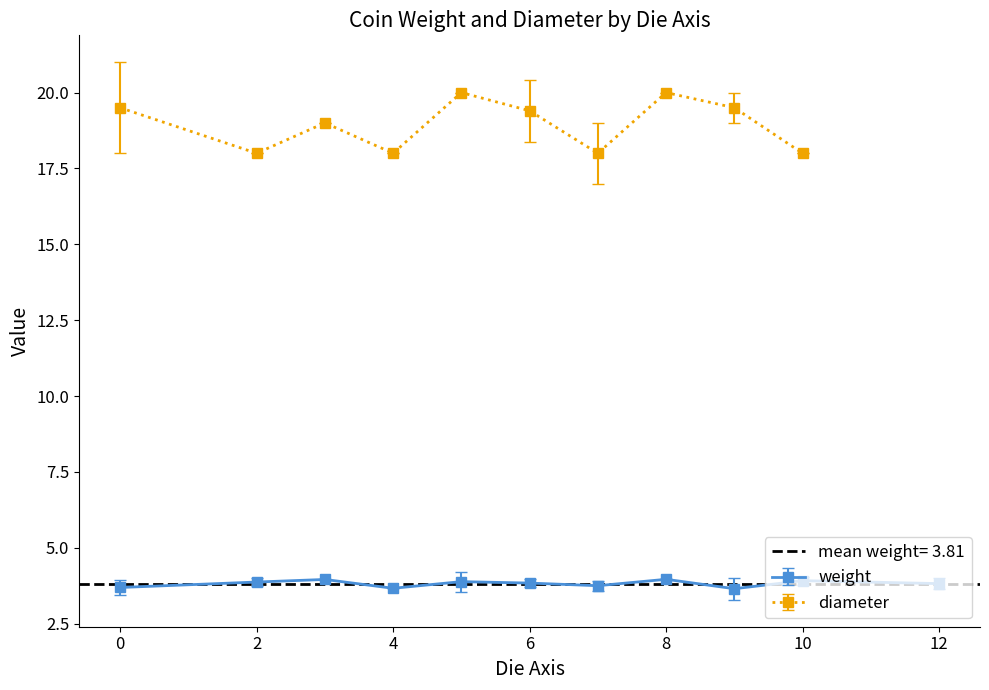

After their last crossing, which series has the higher values: weight or diameter?

diameter